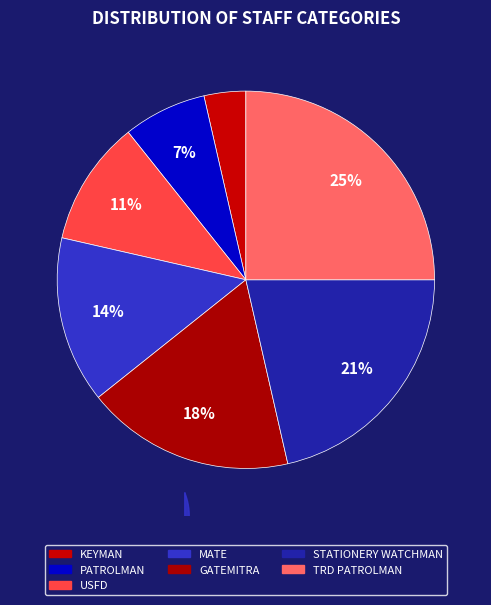

To the nearest percent, what percentage of the pie is STATIONERY WATCHMAN?

21%